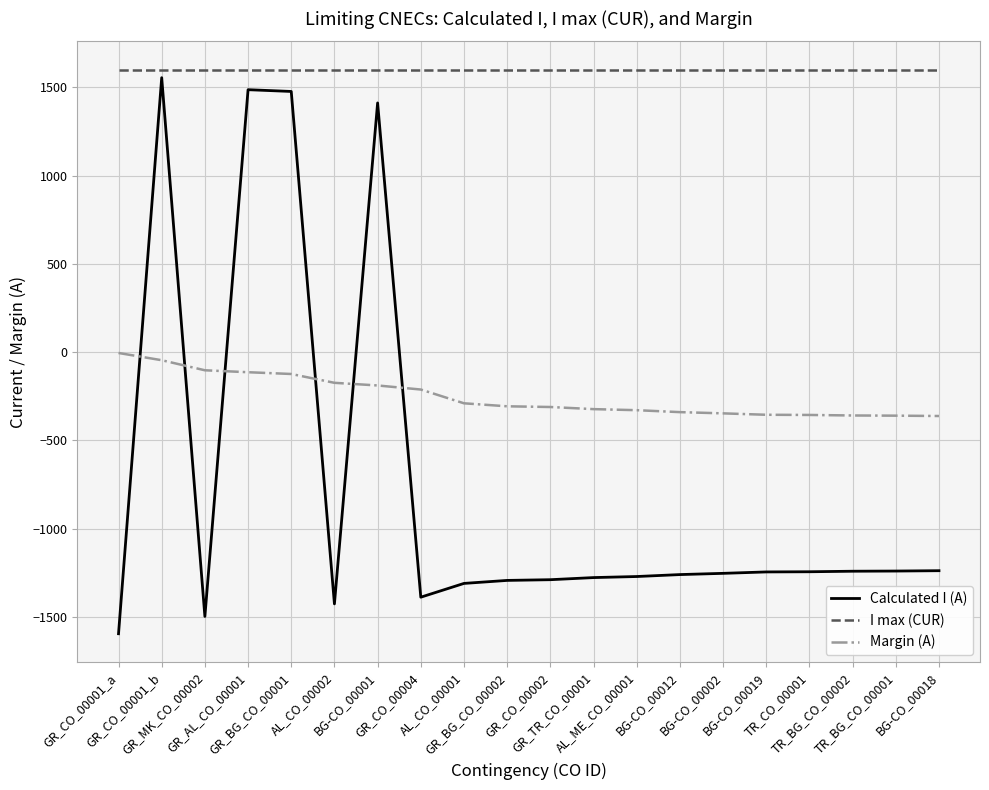

True or false: Margin (A) has a value of -242 at BG-CO_00018.

False